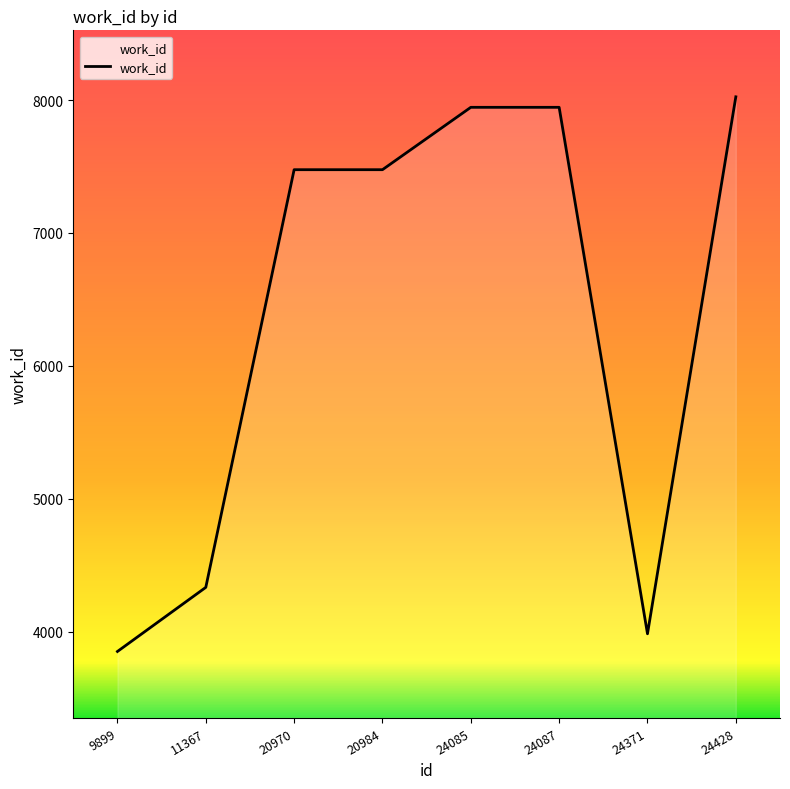

Reading left to right, what are all the values shown in this chart?

3853	4335	7476	7476	7945	7945	3986	8024